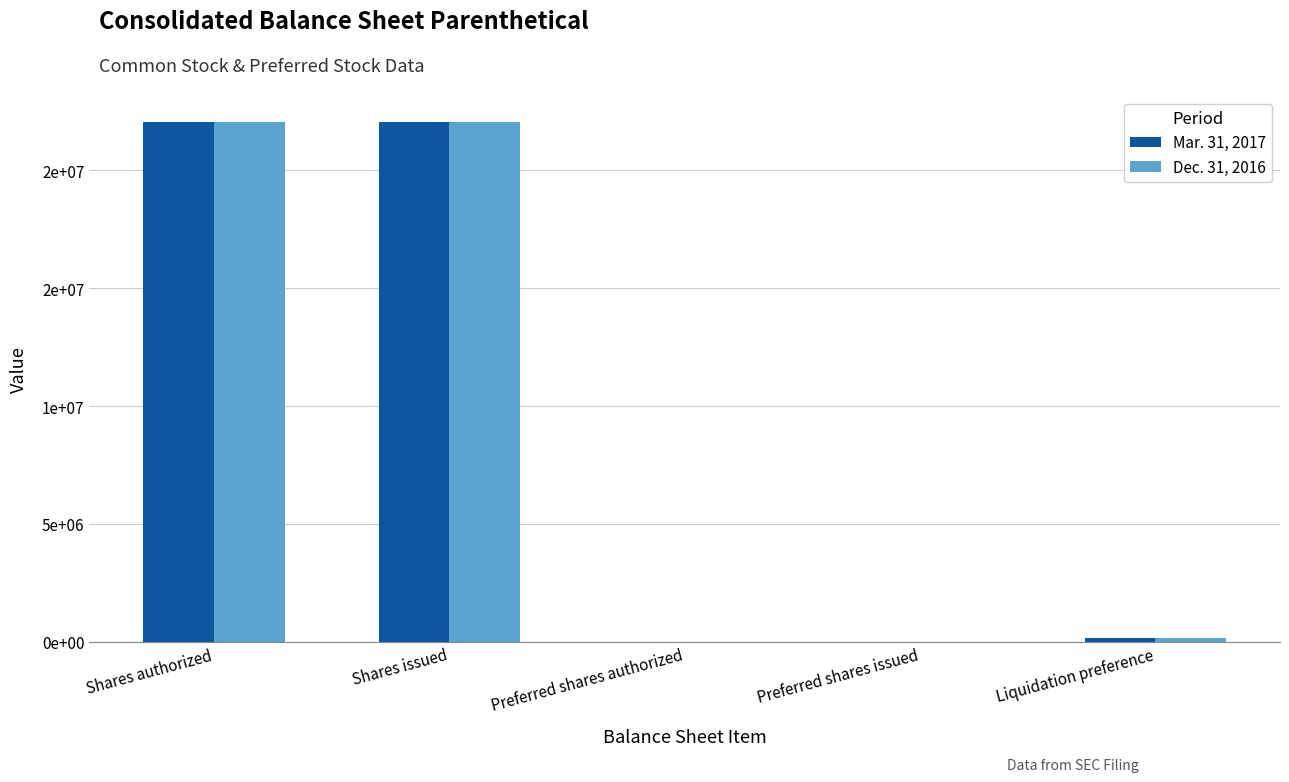

Are the bars grouped side by side (vs. stacked)?

Yes